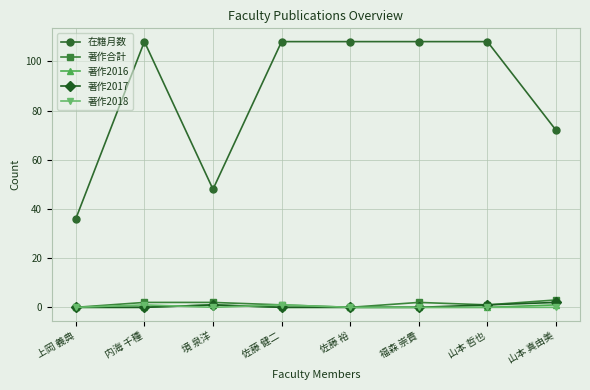

Reading left to right, extract all data points from this chart.

在籍月数: 上岡 義典=36	内海 千種=108	境 泉洋=48	佐藤 健二=108	佐藤 裕=108	福森 崇貴=108	山本 哲也=108	山本 真由美=72
著作合計: 上岡 義典=0	内海 千種=2	境 泉洋=2	佐藤 健二=1	佐藤 裕=0	福森 崇貴=2	山本 哲也=1	山本 真由美=3
著作2016: 上岡 義典=0	内海 千種=0	境 泉洋=1	佐藤 健二=0	佐藤 裕=0	福森 崇貴=0	山本 哲也=0	山本 真由美=1
著作2017: 上岡 義典=0	内海 千種=0	境 泉洋=1	佐藤 健二=0	佐藤 裕=0	福森 崇貴=0	山本 哲也=1	山本 真由美=2
著作2018: 上岡 義典=0	内海 千種=1	境 泉洋=0	佐藤 健二=1	佐藤 裕=0	福森 崇貴=0	山本 哲也=0	山本 真由美=0